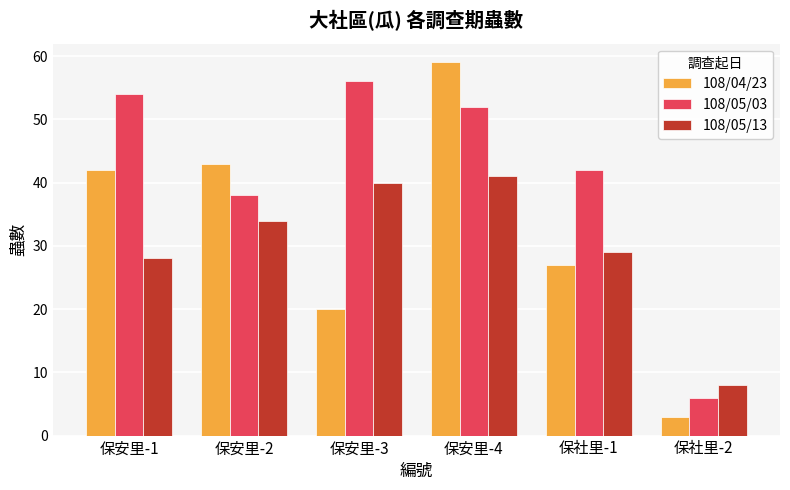

How many bars are there in total?

18